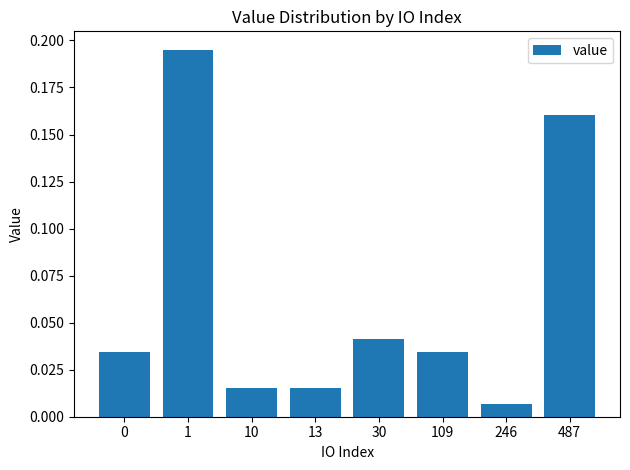

At which category does the chart reach its minimum across all series?

246